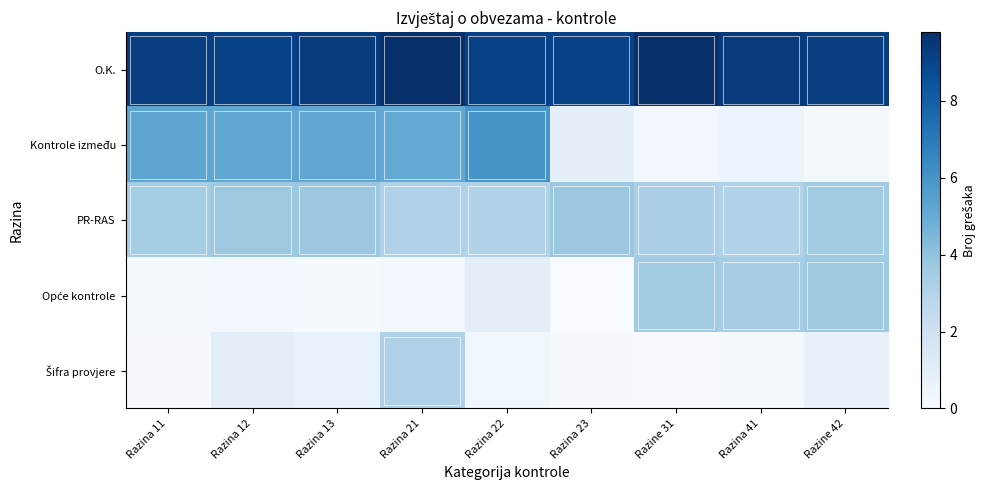

What is the total value across all series at Razina 21?

21.4